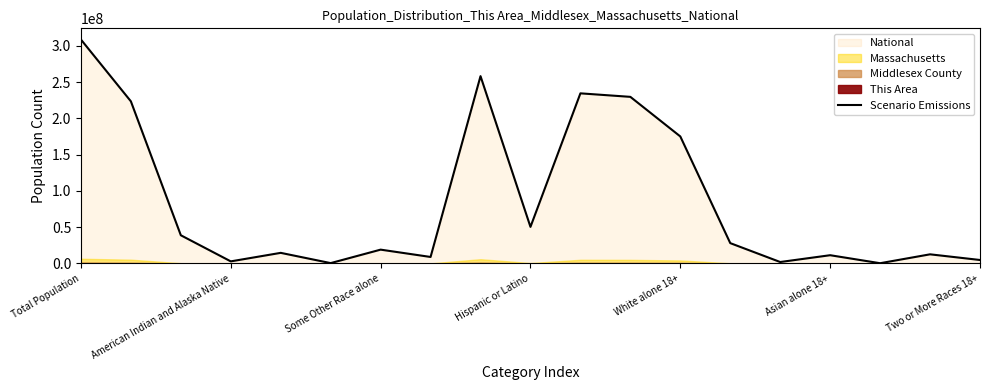

Count the number of values greater than 19107368.

9